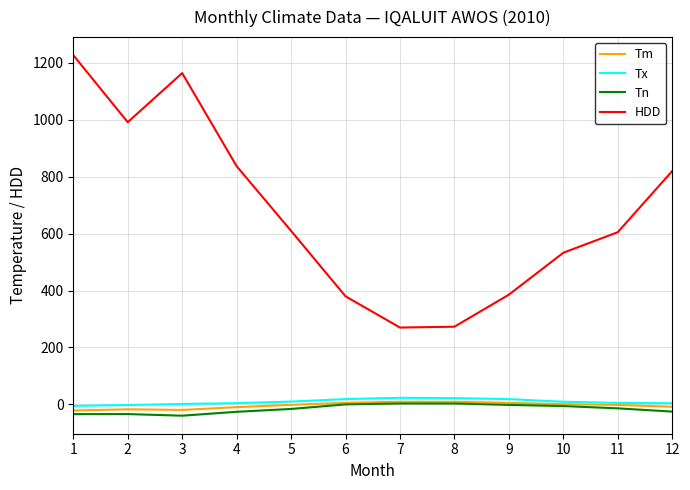

At which category is the sum across all series the highest?

1